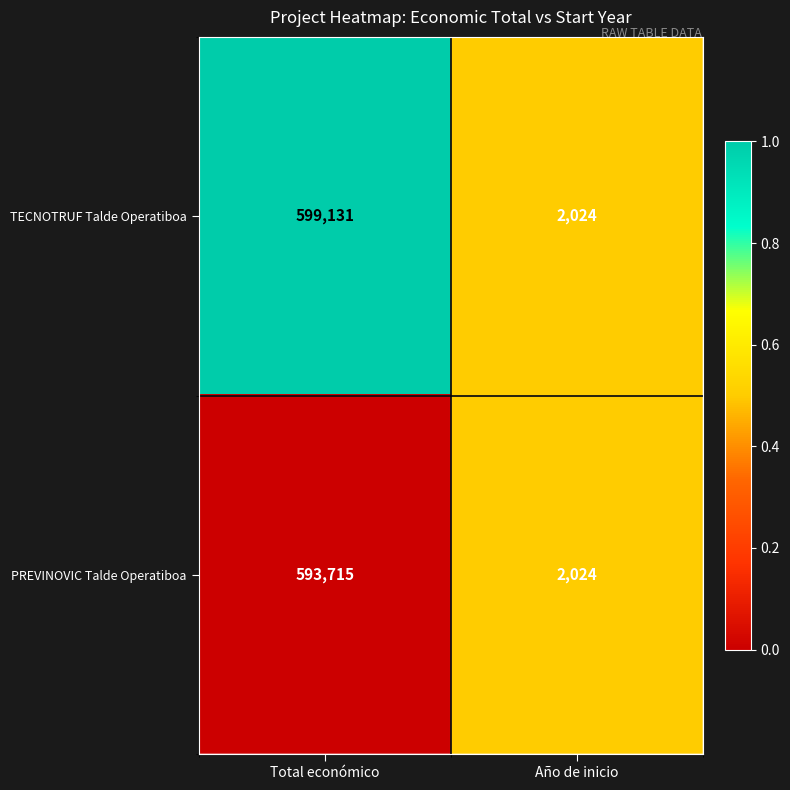

Between Total económico and Año de inicio, which series saw the biggest shift?

TECNOTRUF Talde Operatiboa